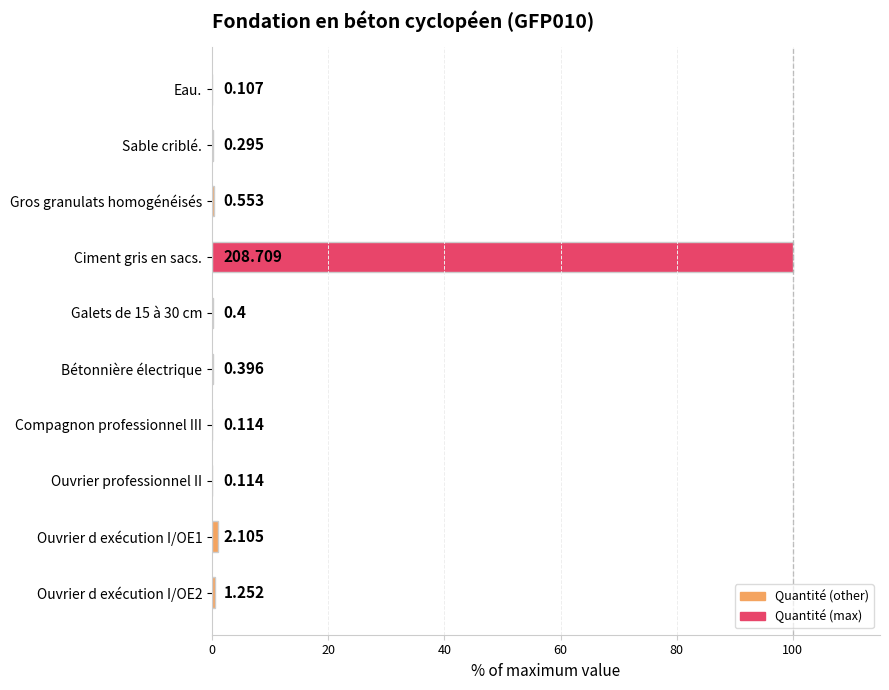

Between Compagnon professionnel III and Ciment gris en sacs., which is larger?

Ciment gris en sacs.